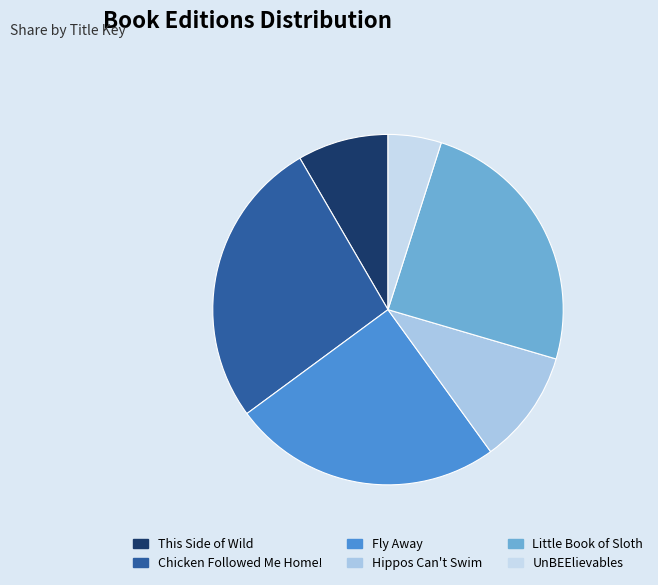

The UnBEElievables slice represents 5% of the pie. True or false?

True